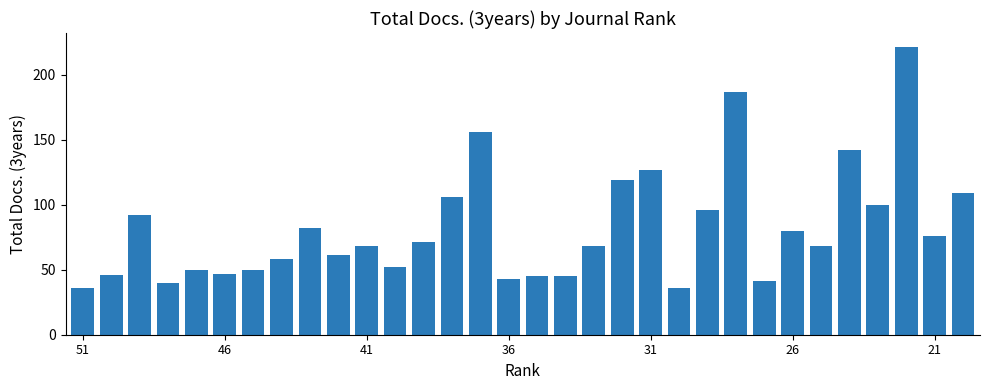

How many data points does each series have?

32